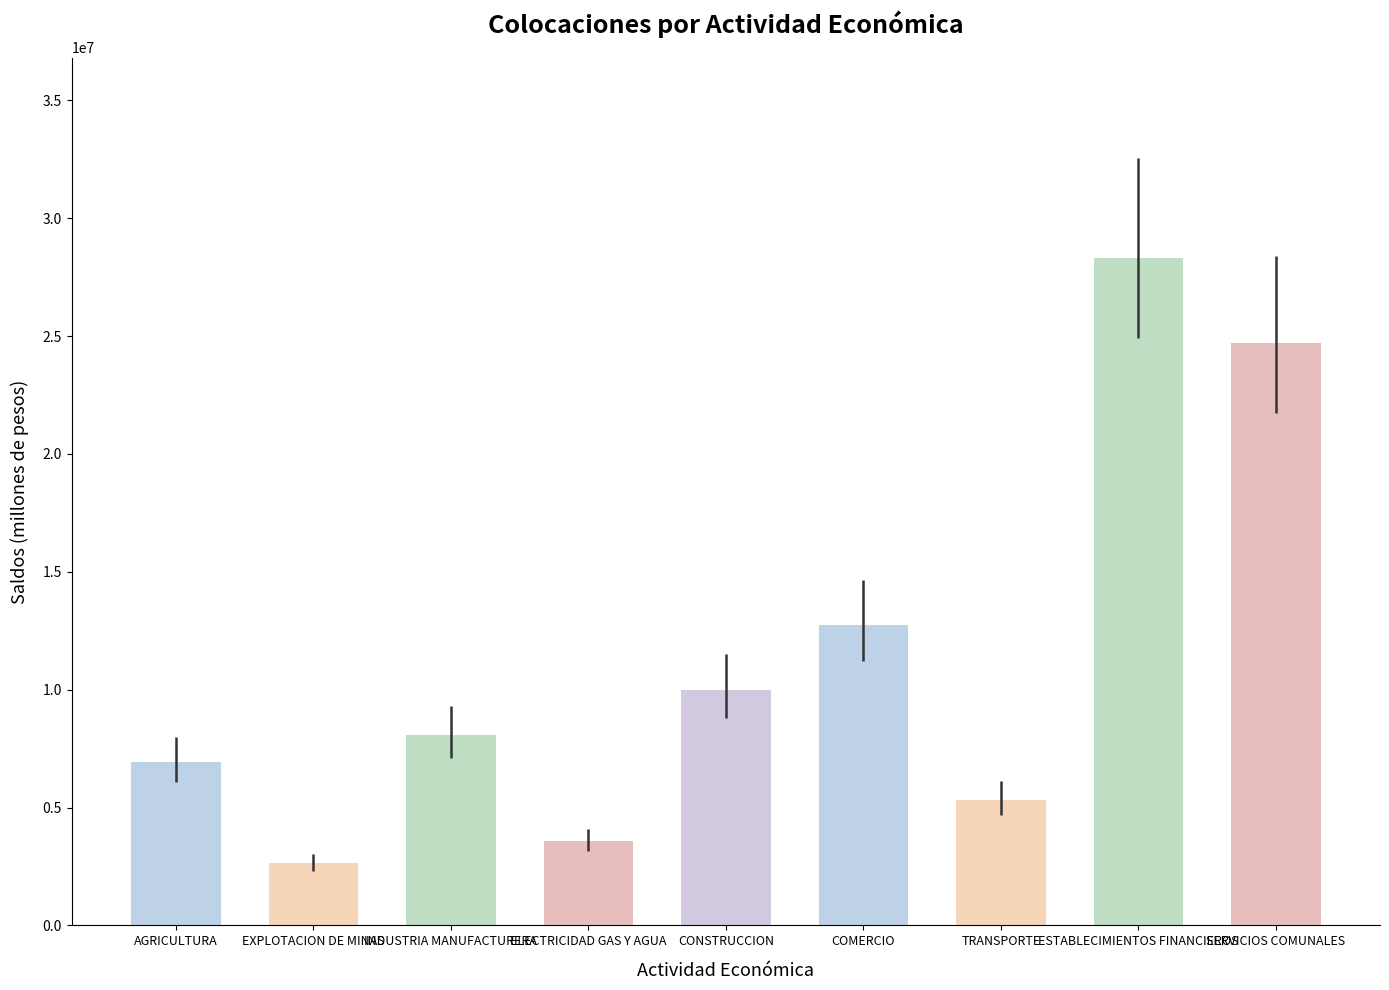

True or false: the data shows 24688279.2 at SERVICIOS COMUNALES.

True